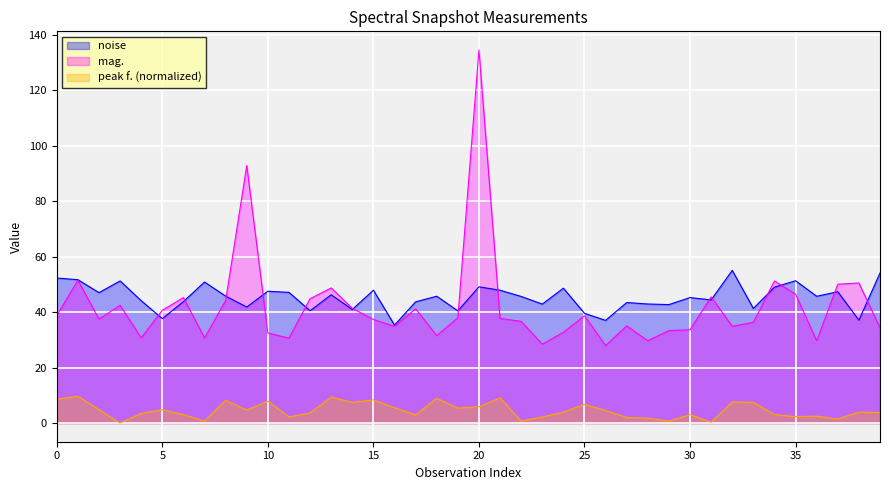

True or false: peak f. and noise intersect in this chart.

False